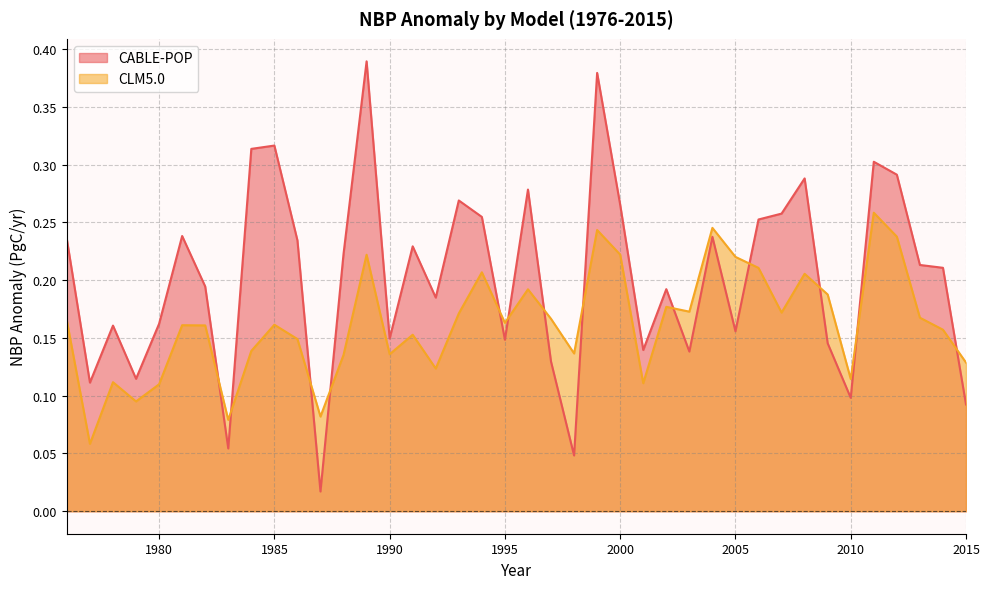

At which category is the sum across all series the highest?

1999